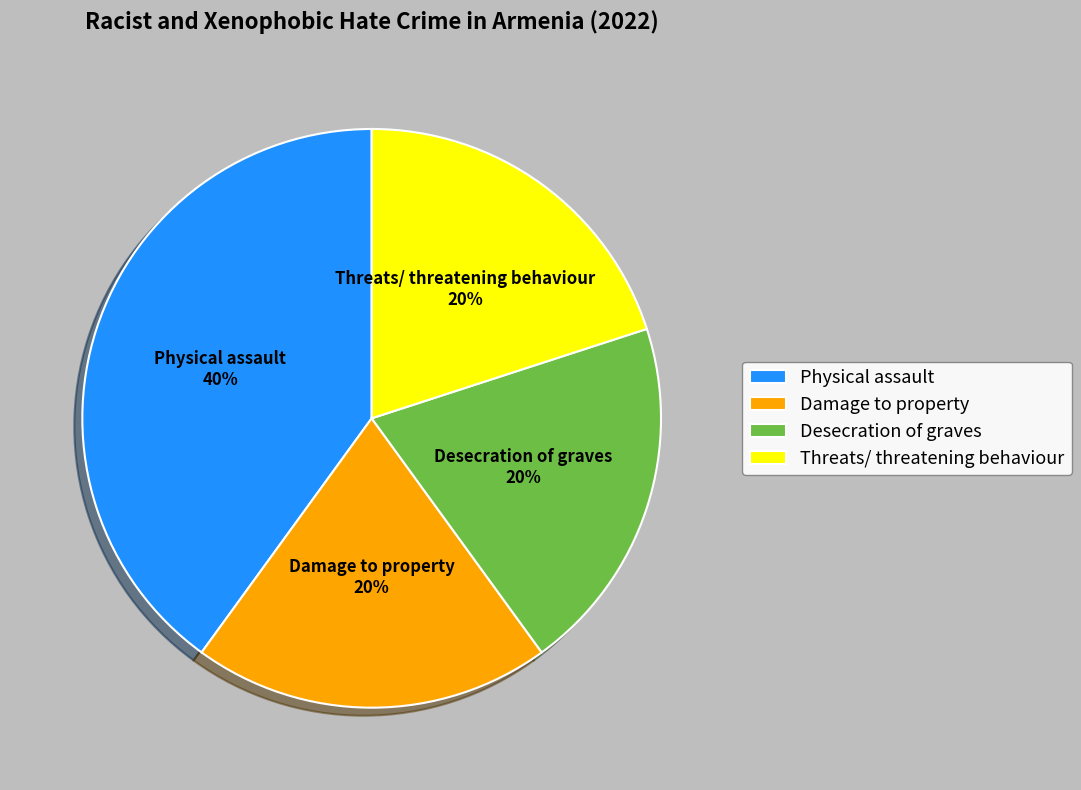

To the nearest percent, what portion does Desecration of graves represent?

20%